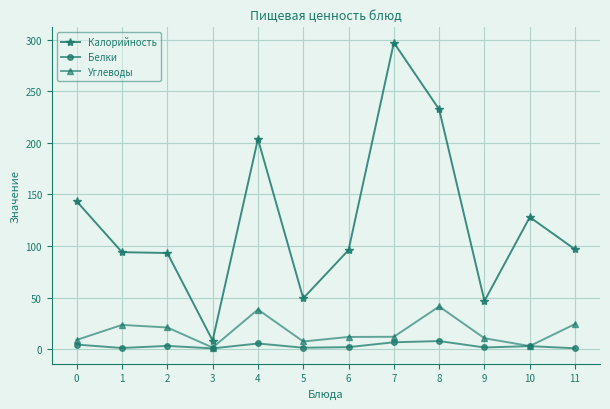

The Углеводы series shows 24.3 at 11. True or false?

True